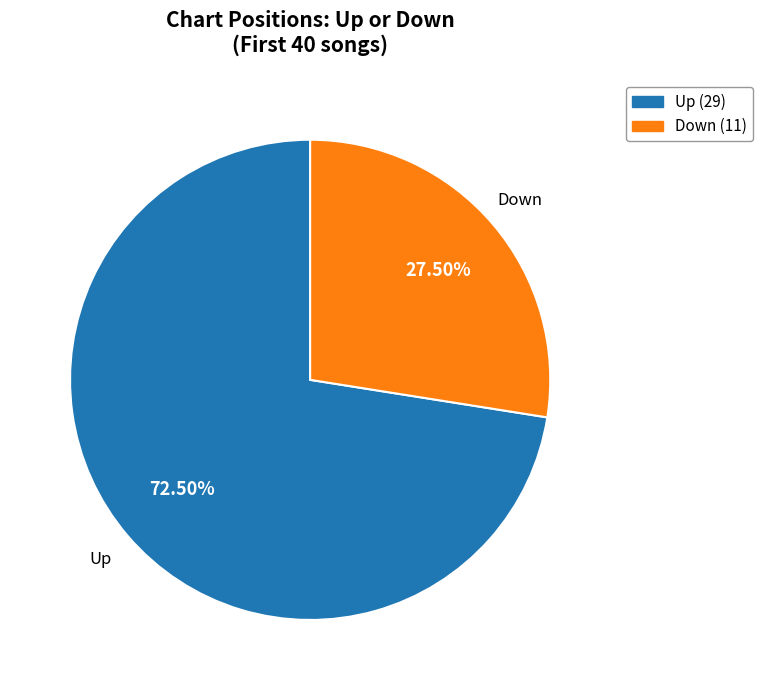

Which slice represents more than half of the pie?

Up